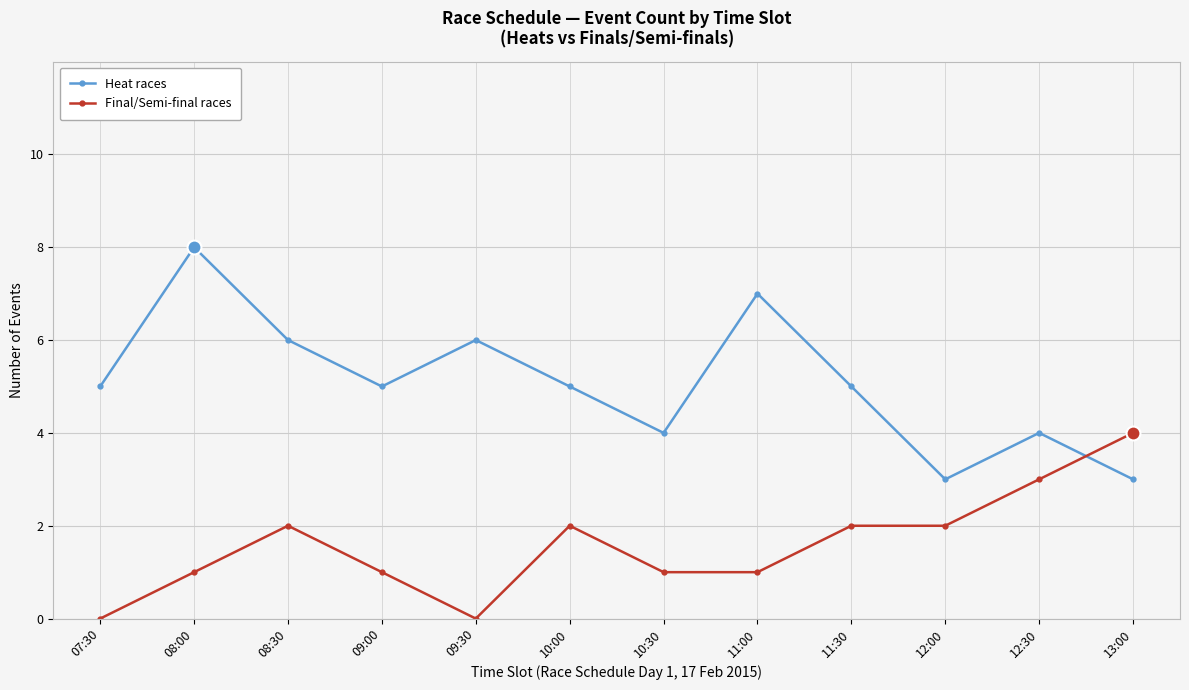

The Final/Semi-final races series shows 1 at 12:30. True or false?

False